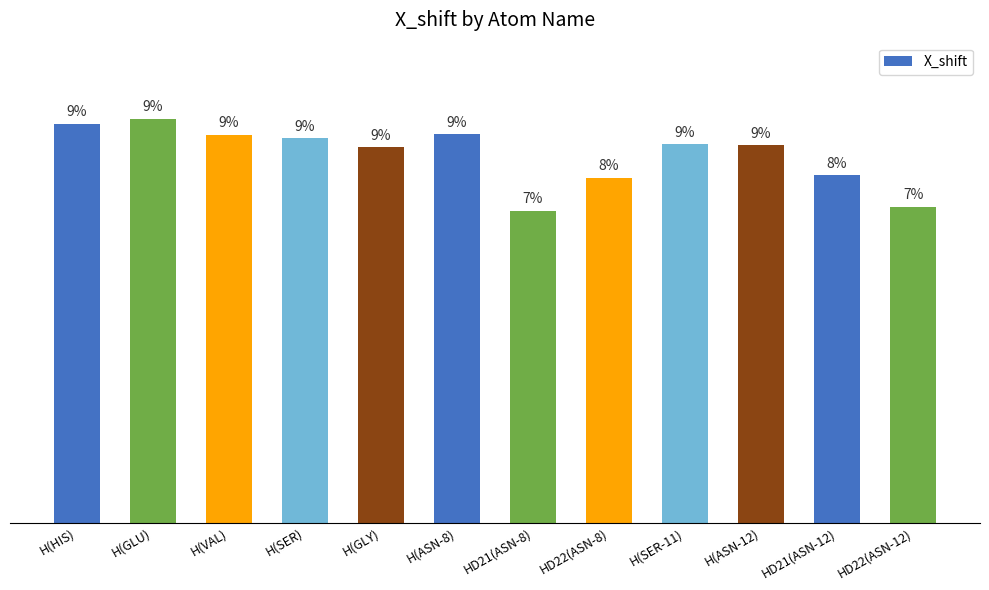

Rank the categories by value from highest to lowest.

H(GLU), H(HIS), H(ASN-8), H(VAL), H(SER), H(SER-11), H(ASN-12), H(GLY), HD21(ASN-12), HD22(ASN-8), HD22(ASN-12), HD21(ASN-8)